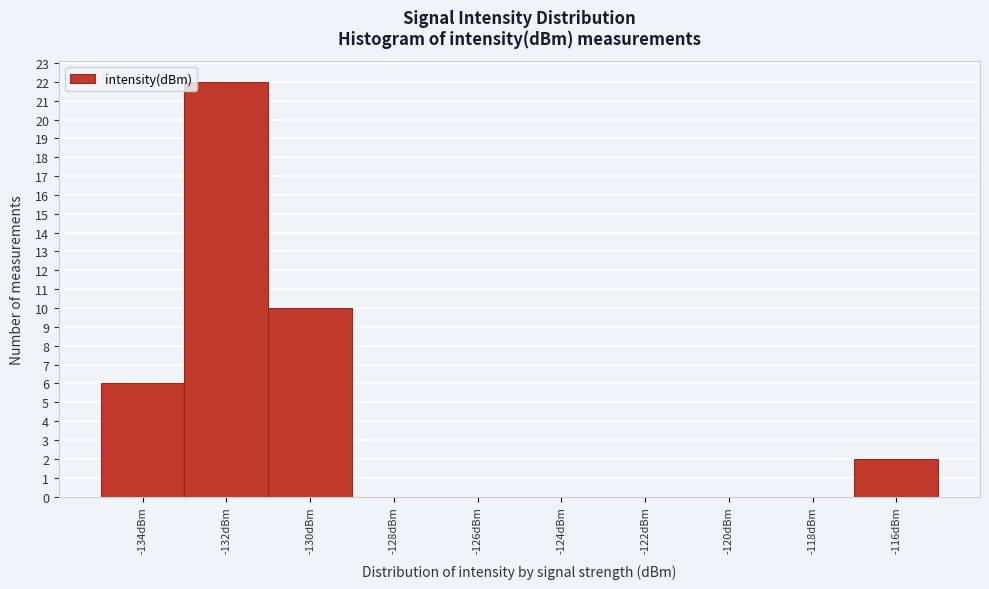

Reading left to right, list all the values displayed in this chart.

-134dBm=6	-132dBm=22	-130dBm=10	-128dBm=0	-126dBm=0	-124dBm=0	-122dBm=0	-120dBm=0	-118dBm=0	-116dBm=2